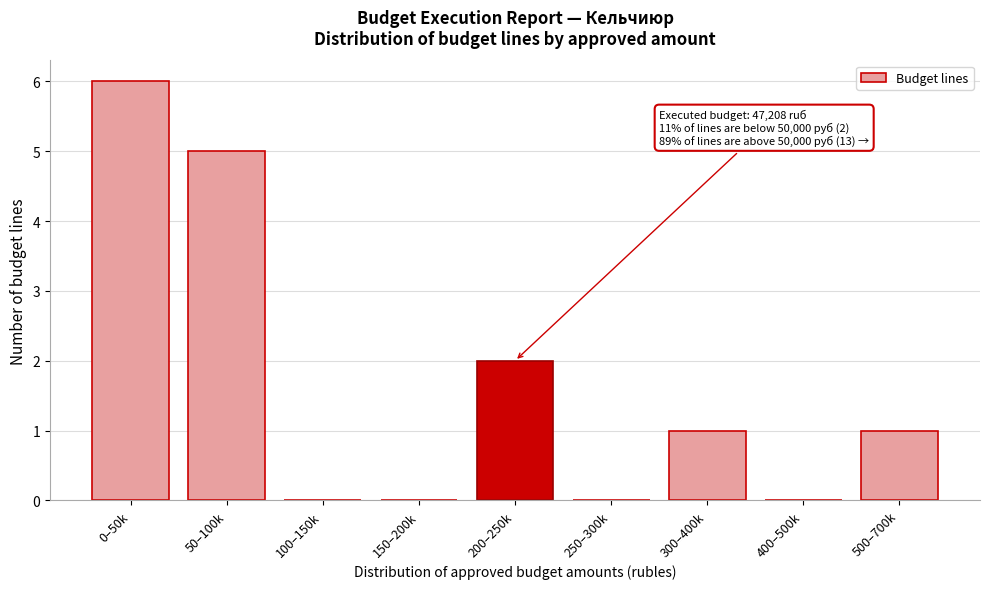

Reading left to right, what are all the values shown in this chart?

0–50k=6	50–100k=5	100–150k=0	150–200k=0	200–250k=2	250–300k=0	300–400k=1	400–500k=0	500–700k=1